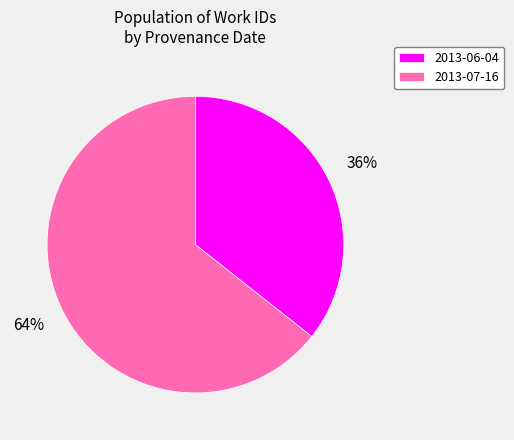

Rank the categories by value from lowest to highest.

2013-06-04, 2013-07-16